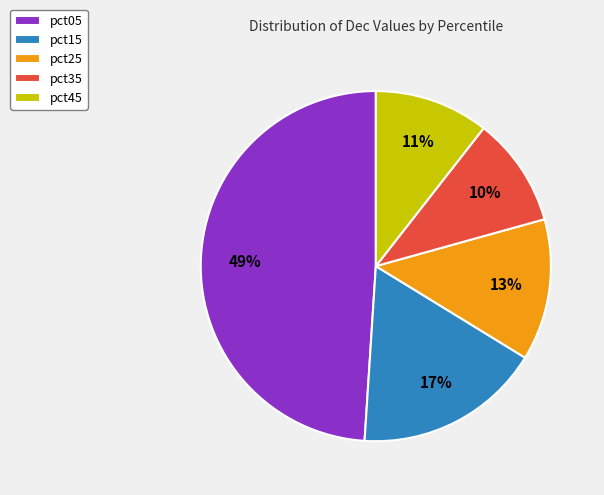

Count the number of slices in the pie.

5